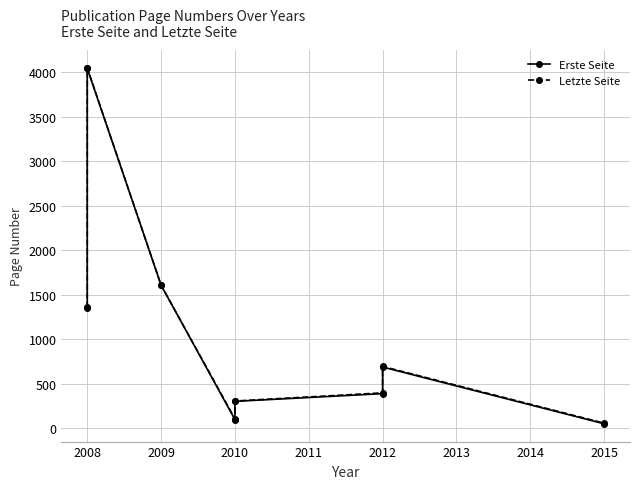

Between 2010 and 2015, which series saw the biggest shift?

Letzte Seite